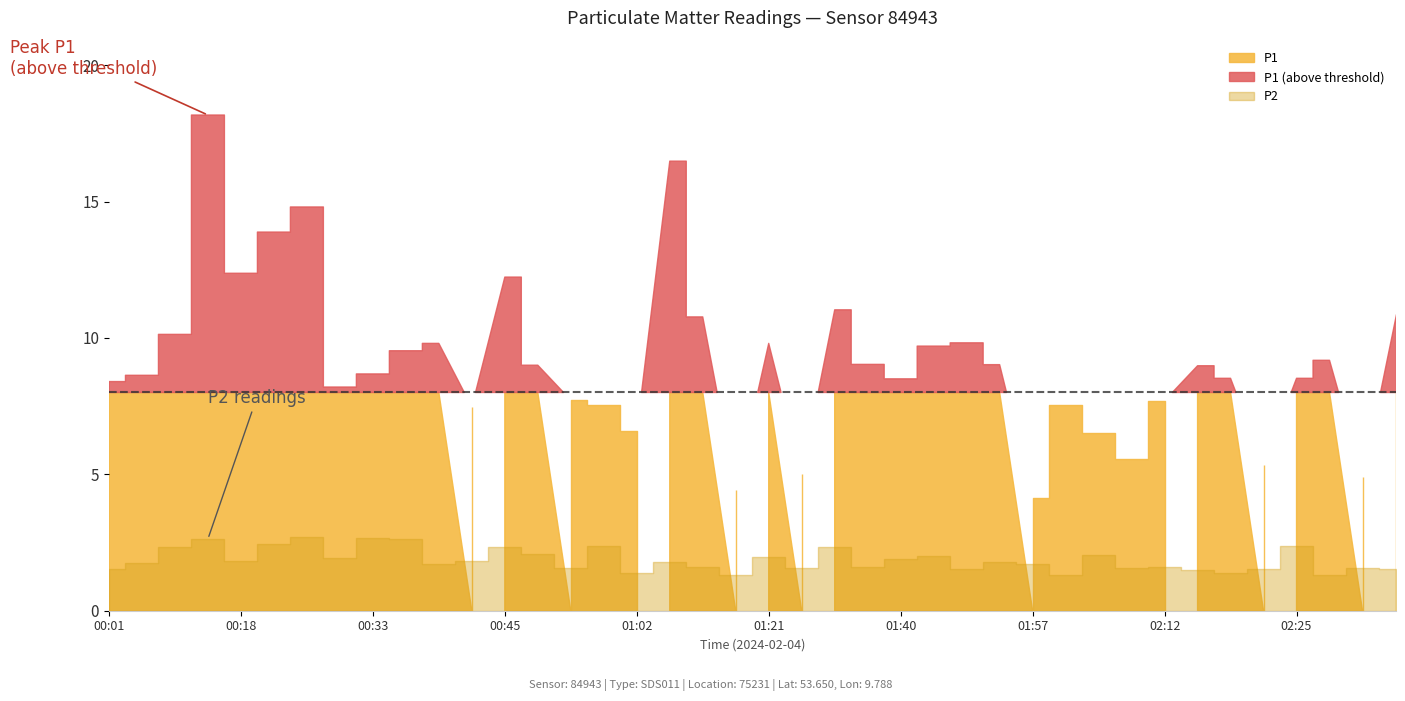

What is the sum of the P1 values at 00:13 and 00:52?

25.9